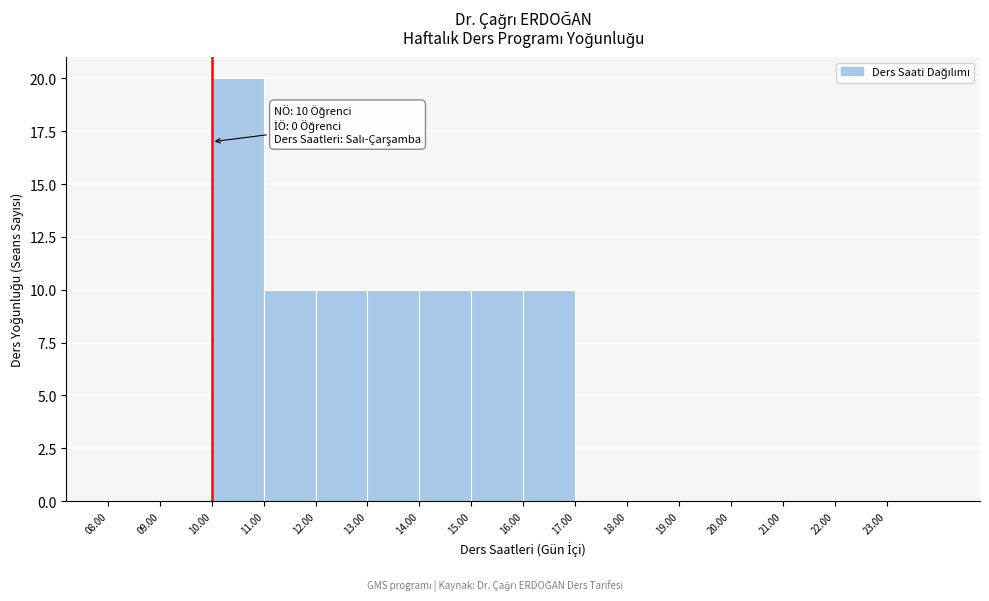

Which range on the x-axis has the tallest bar?

10 to 11